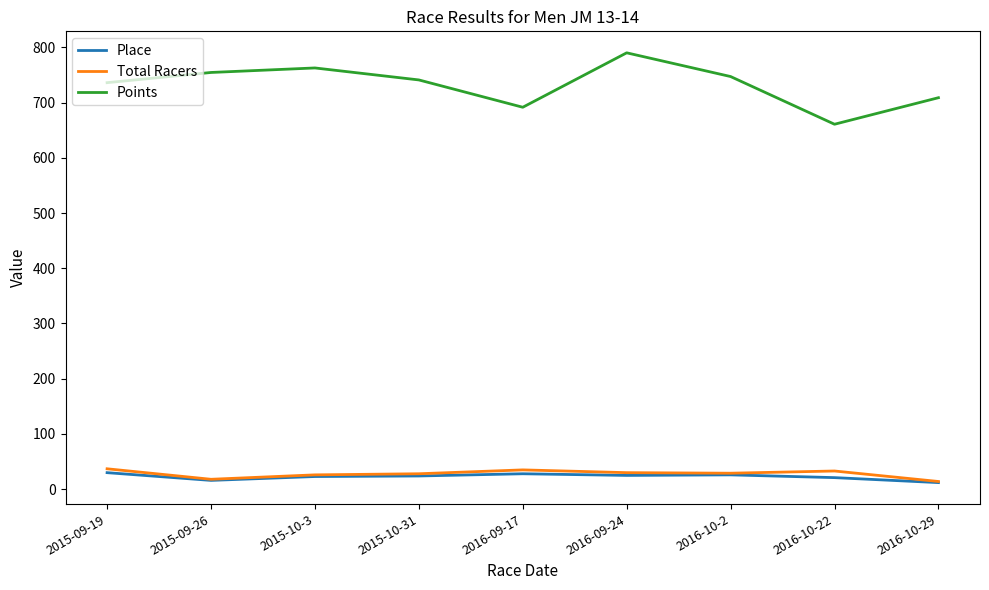

What is the maximum value shown in the chart?

790.0